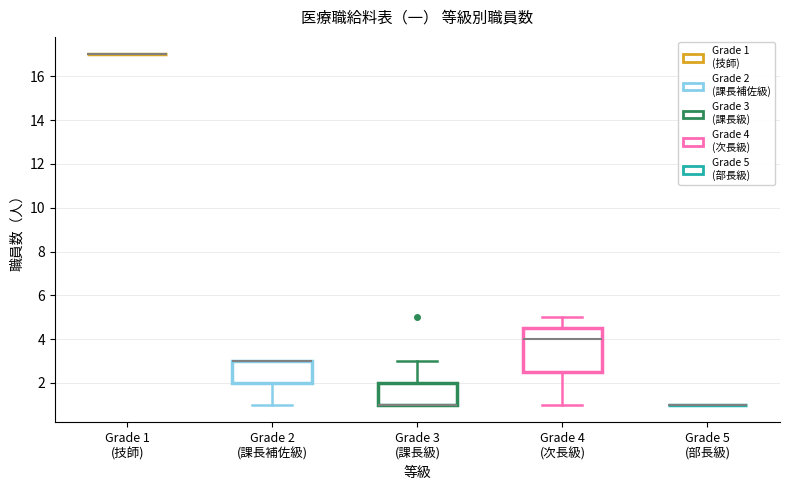

Reading left to right, transcribe this box plot: for each box, give where its median line is, the range the box spans, and where its two whiskers end, as read against the y-axis. The values are not printed on the chart, so give them approximately, as read against the axis.

Grade 1 (技師): box collapsed to a line at 17.0, whiskers 17.0 to 17.0
Grade 2 (課長補佐級): median 3.0 (drawn on the box's upper edge), box 2.0 to 3.0, whiskers 1.0 to 3.0
Grade 3 (課長級): median 1.0 (drawn on the box's lower edge), box 1.0 to 2.0, whiskers 1.0 to 3.0
Grade 4 (次長級): median 4.0, box 2.6 to 4.6, whiskers 1.0 to 5.0
Grade 5 (部長級): box collapsed to a line at 1.0, whiskers 1.0 to 1.0